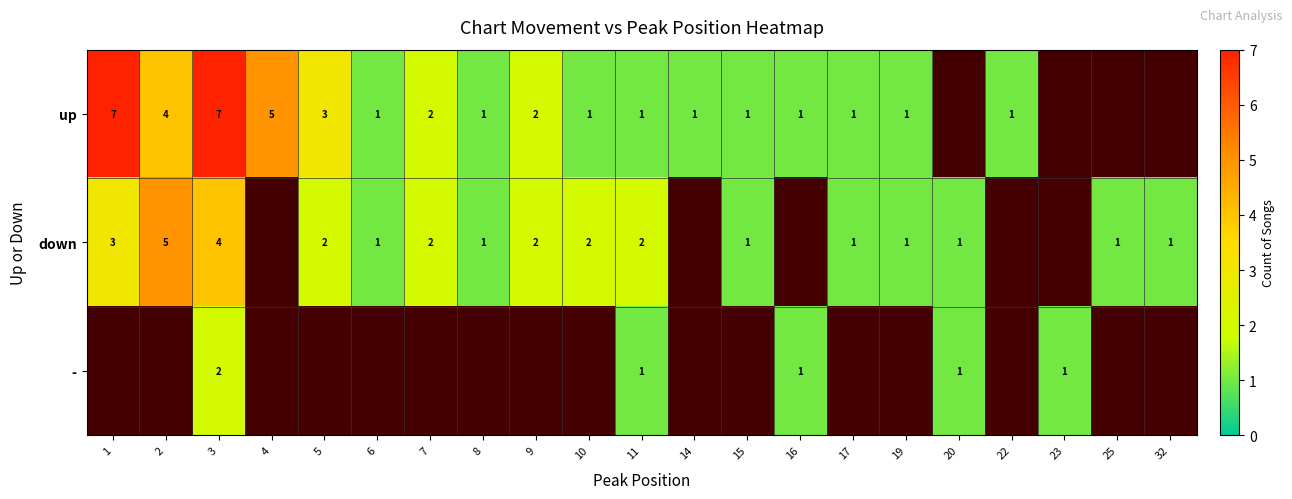

What is the sum of the down values at 5 and 19?

3